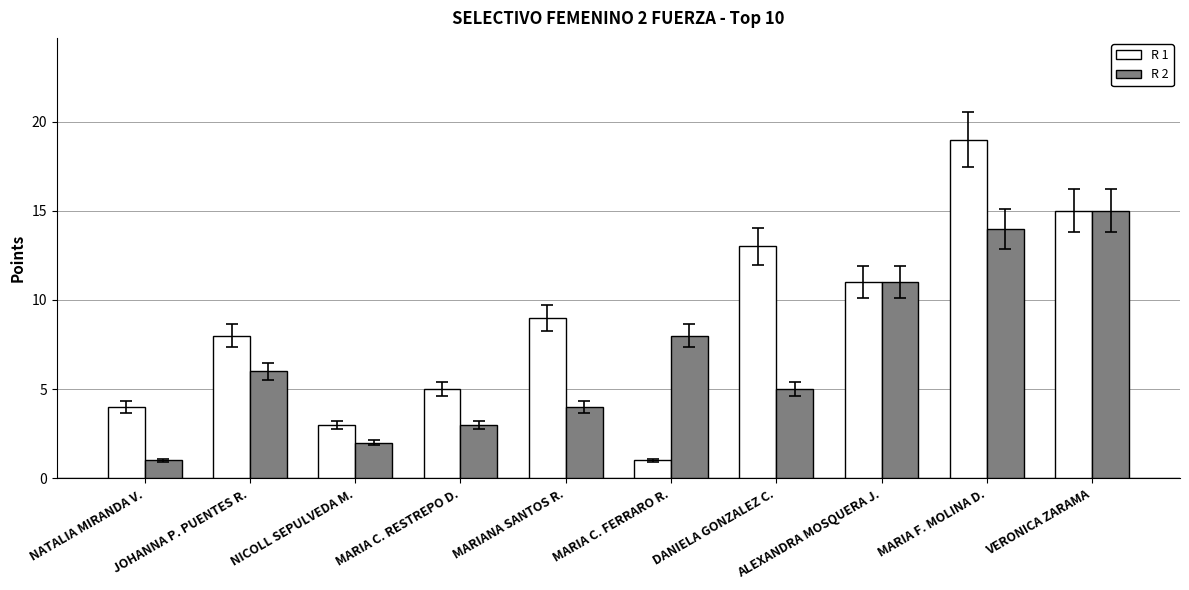

List the labels in order of R 1 value, smallest first.

MARIA C. FERRARO R., NICOLL SEPULVEDA M., NATALIA MIRANDA V., MARIA C. RESTREPO D., JOHANNA P. PUENTES R., MARIANA SANTOS R., ALEXANDRA MOSQUERA J., DANIELA GONZALEZ C., VERONICA ZARAMA, MARIA F. MOLINA D.